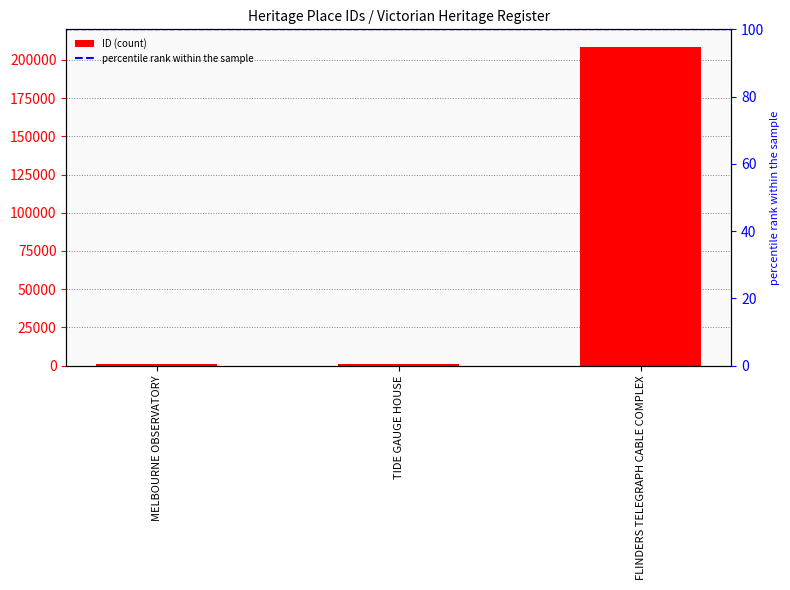

What is the difference between the second highest and minimum values?

150